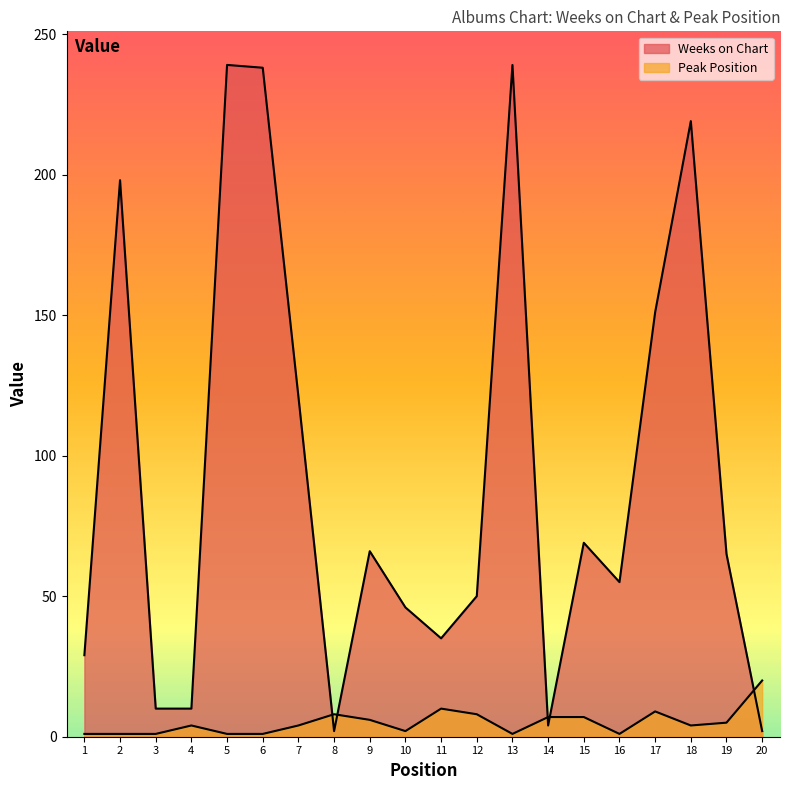

Between 12 and 17, which series saw the biggest shift?

Weeks on Chart